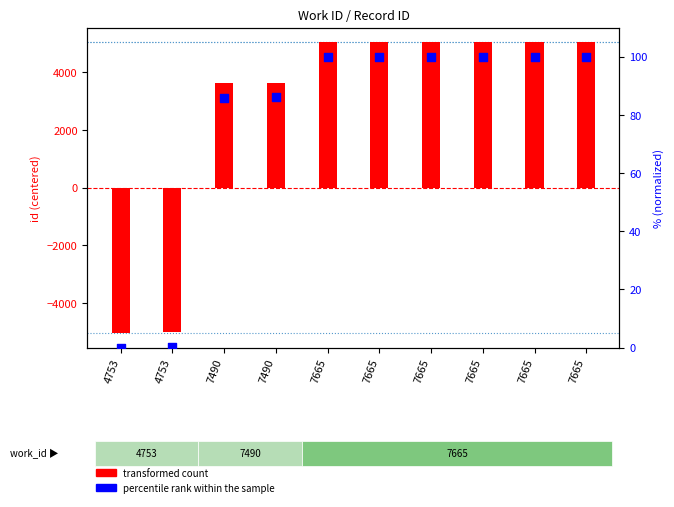

Which series has the largest total across all categories?

transformed count